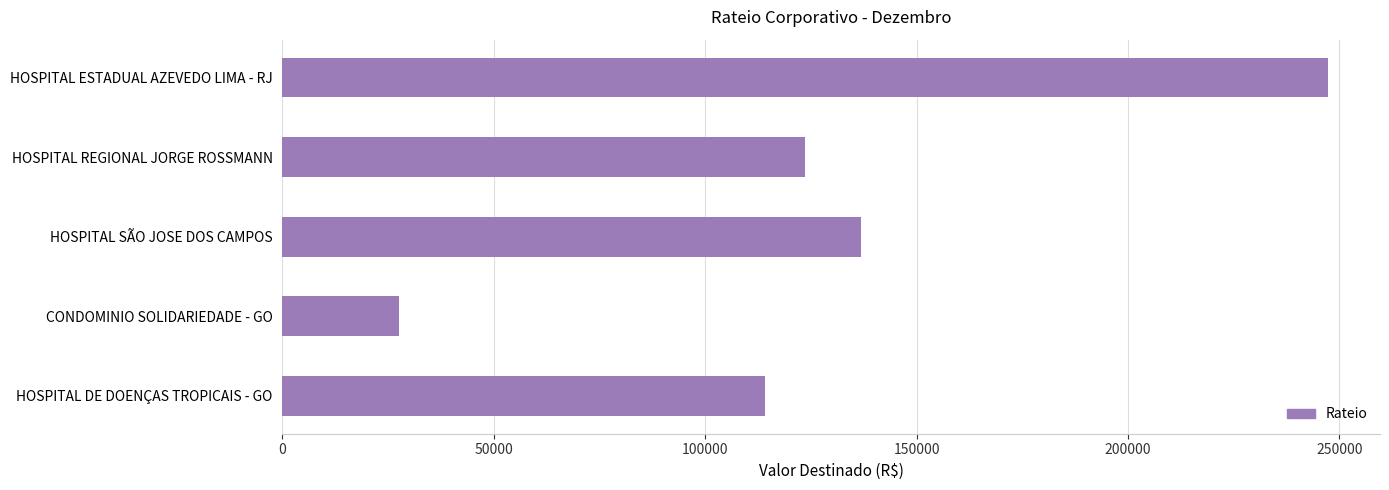

Read the value at HOSPITAL SÃO JOSE DOS CAMPOS.

136811.5